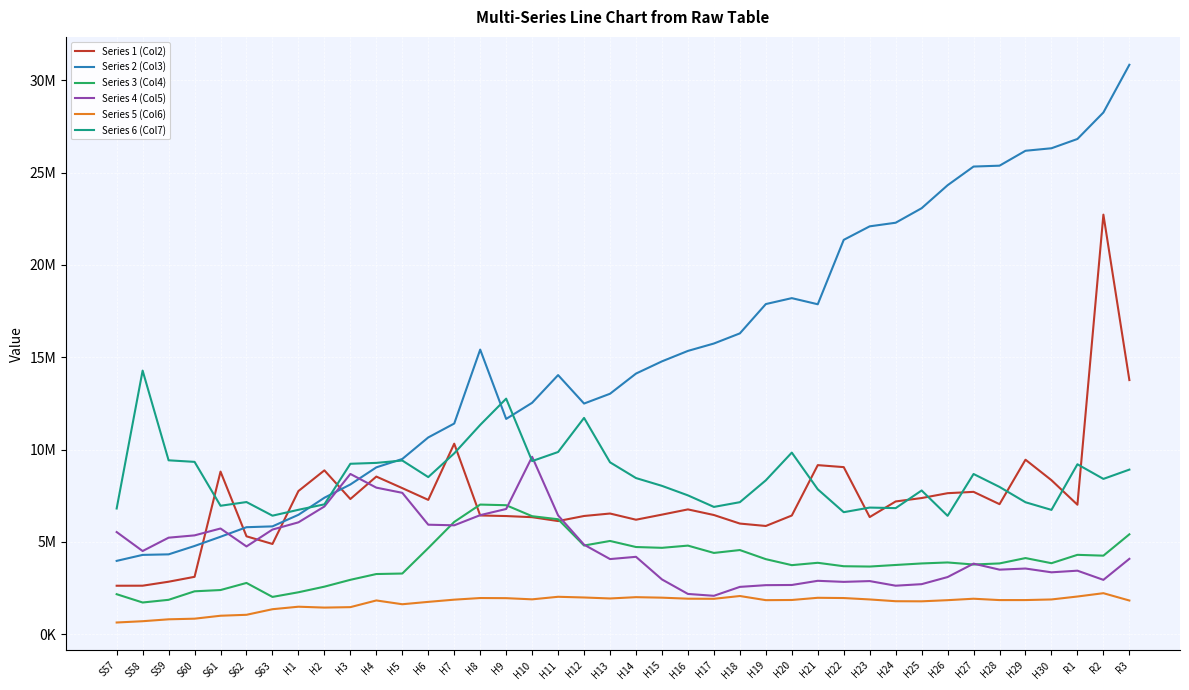

How many interior local valleys does the Series 2 (Col3) series have?

3